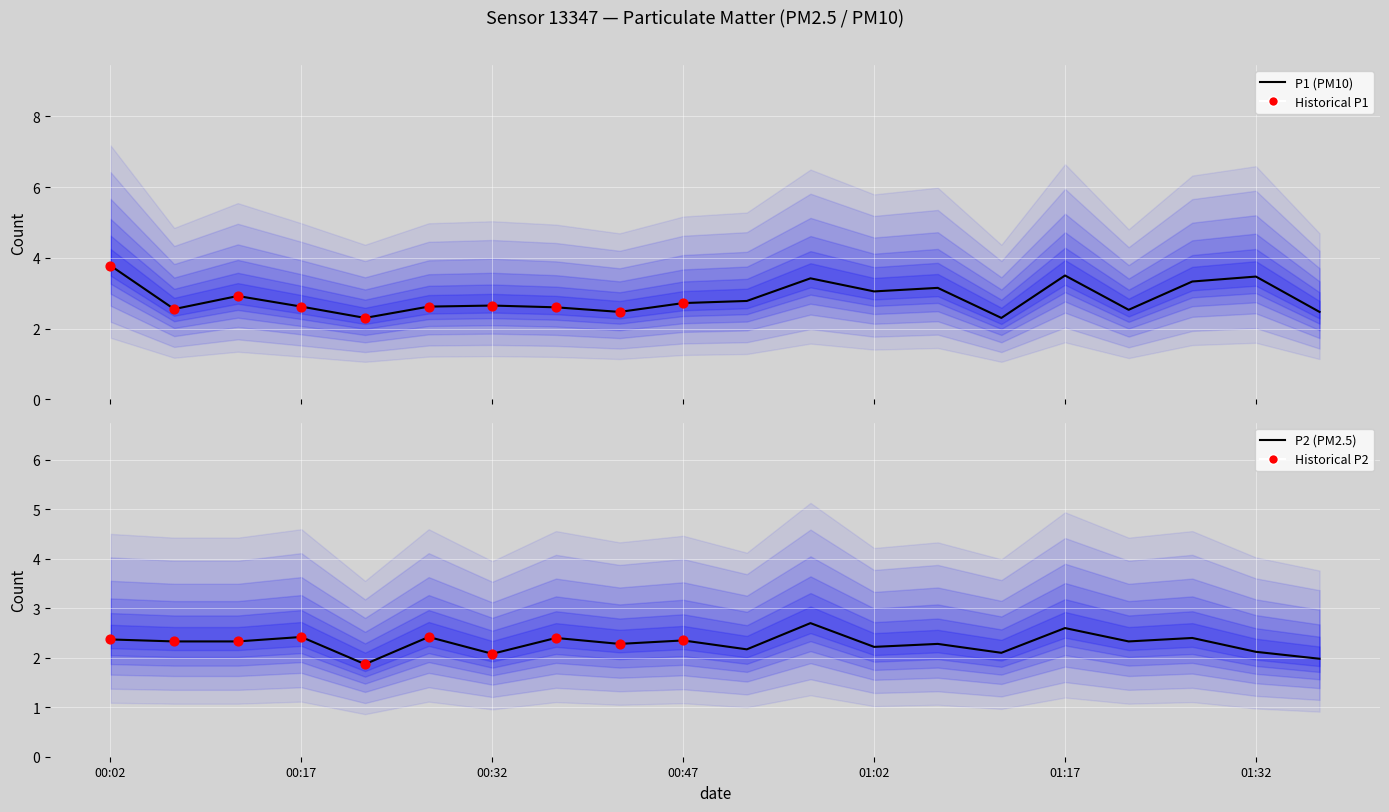

At how many categories does at least one series exceed 3?

7